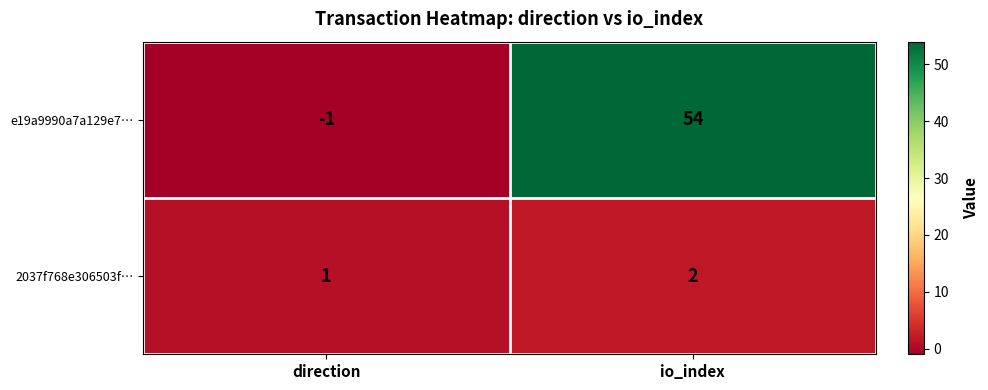

Between direction and io_index, which series saw the biggest shift?

e19a9990a7a129e7…